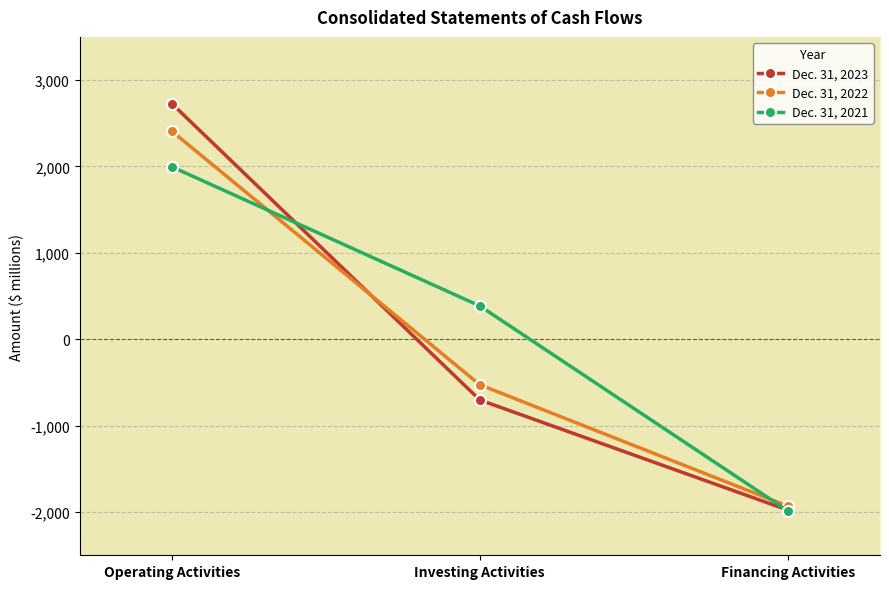

What is the value of the Dec. 31, 2021 point at the 3rd from the left?

-1984